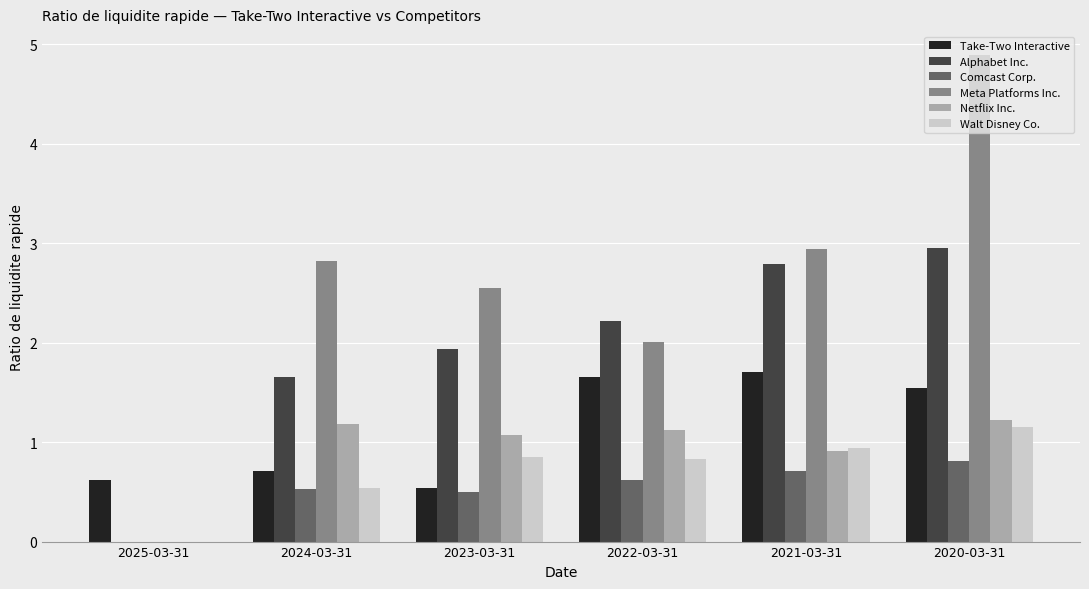

Which label corresponds to the largest value in the chart?

2020-03-31